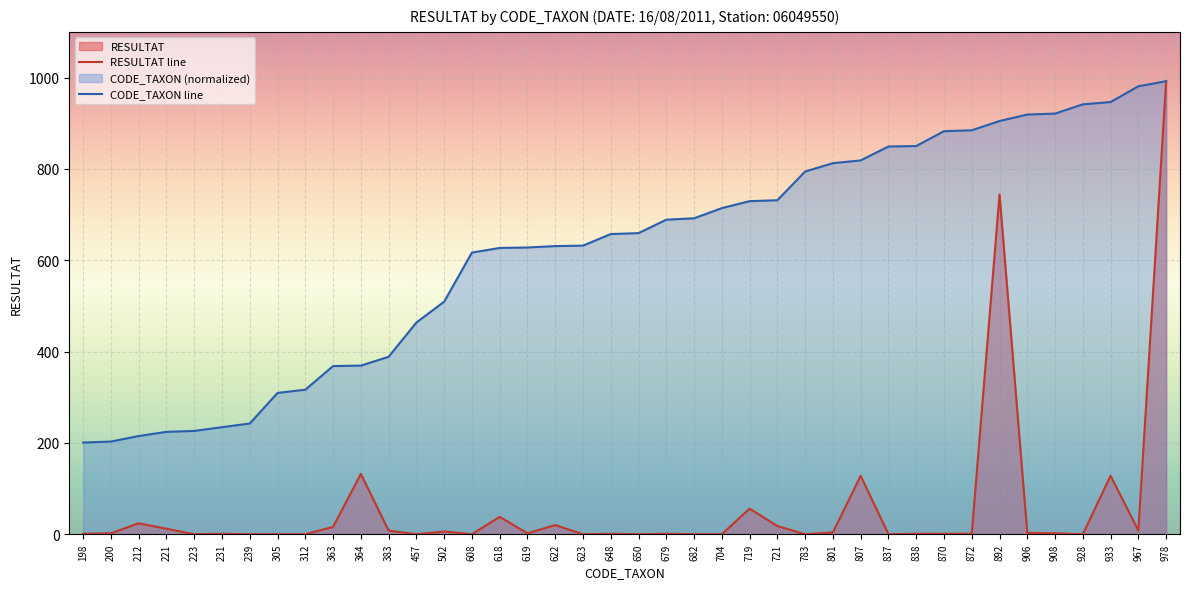

Reading right to left, what are all the values shown in this chart?

RESULTAT line: 992.0	8.0	128.0	0.0	2.0	3.0	744.0	1.0	1.0	1.0	0.0	128.0	4.0	0.0	18.0	56.0	0.0	0.0	1.0	0.0	1.0	0.0	20.0	2.0	38.0	0.0	6.0	0.0	8.0	132.0	16.0	0.0	0.0	0.0	1.0	0.0	12.0	24.0	2.0	1.0
CODE_TAXON line: 992.0	980.8	946.4	941.3	921.0	919.0	904.8	884.5	882.5	850.0	849.0	818.6	812.5	794.2	731.3	729.3	714.1	691.8	688.7	659.3	657.3	631.9	630.9	627.9	626.8	616.7	509.2	463.5	388.5	369.2	368.2	316.5	309.4	242.4	234.3	226.2	224.2	215.0	202.9	200.8